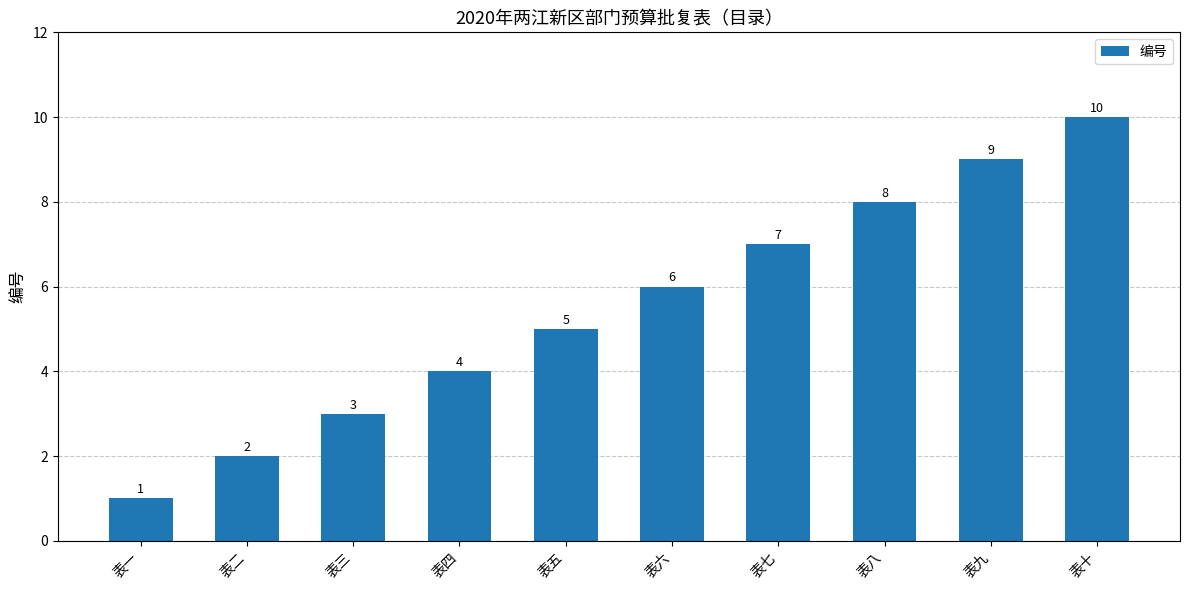

The chart shows a value of 2 at 表三. True or false?

False